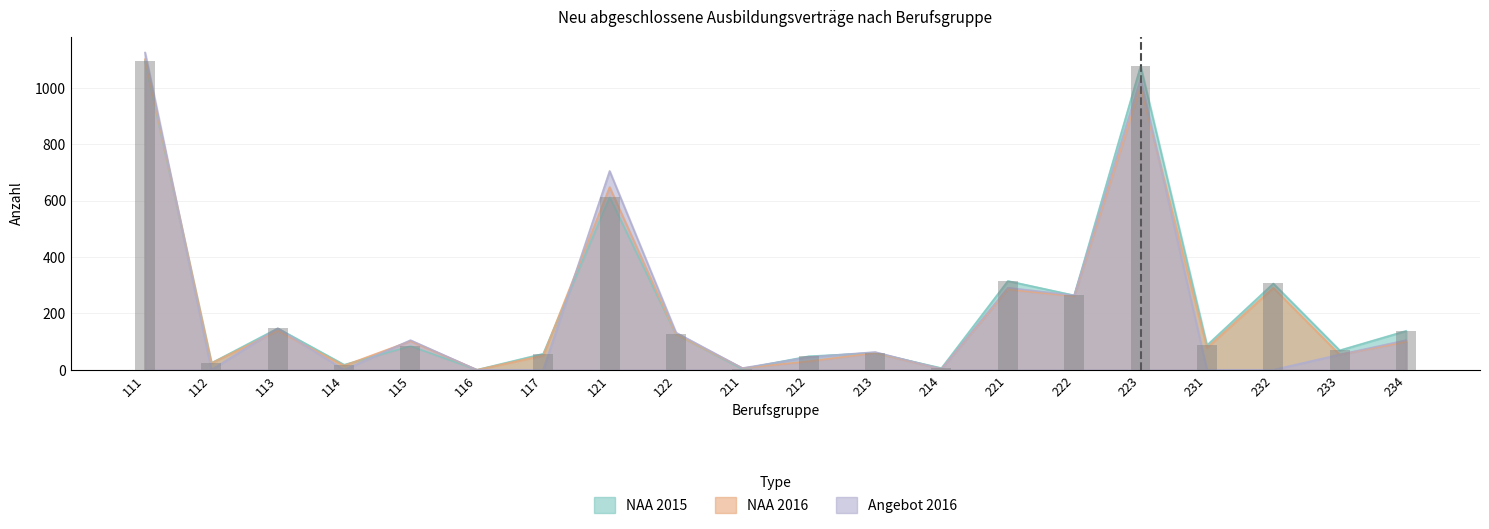

What is the value of the NAA 2015 bar at the 11th from the left?

48